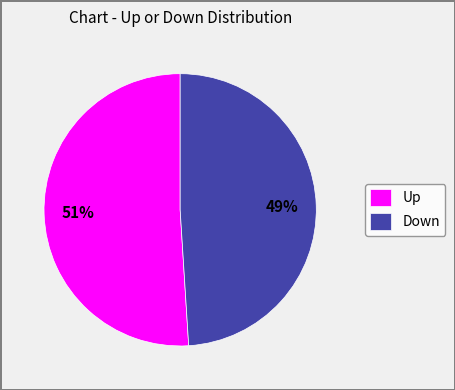

Between Down and Up, which is larger?

Up